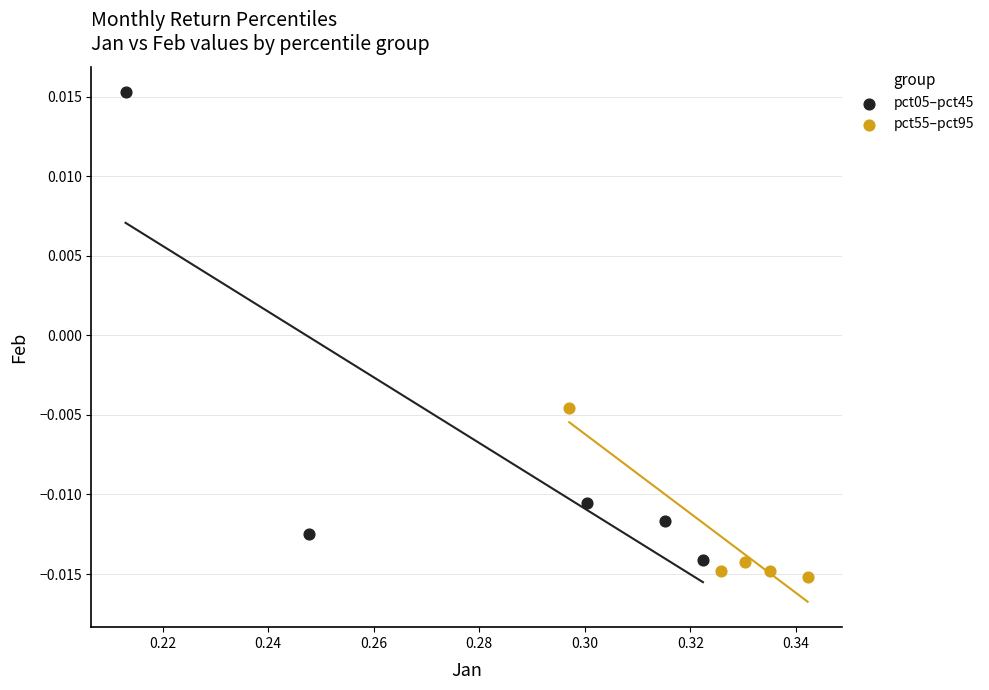

Which series contains the highest Y value?

pct05–pct45